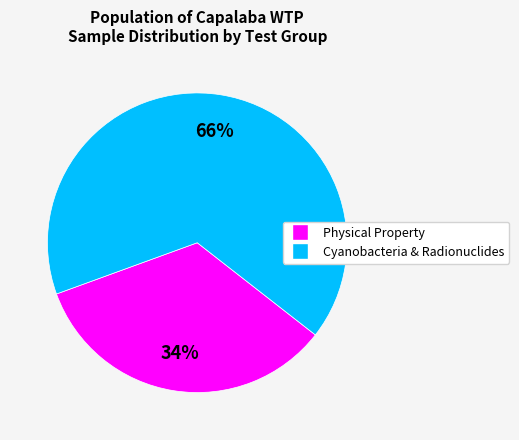

Does any single category account for the majority?

Yes